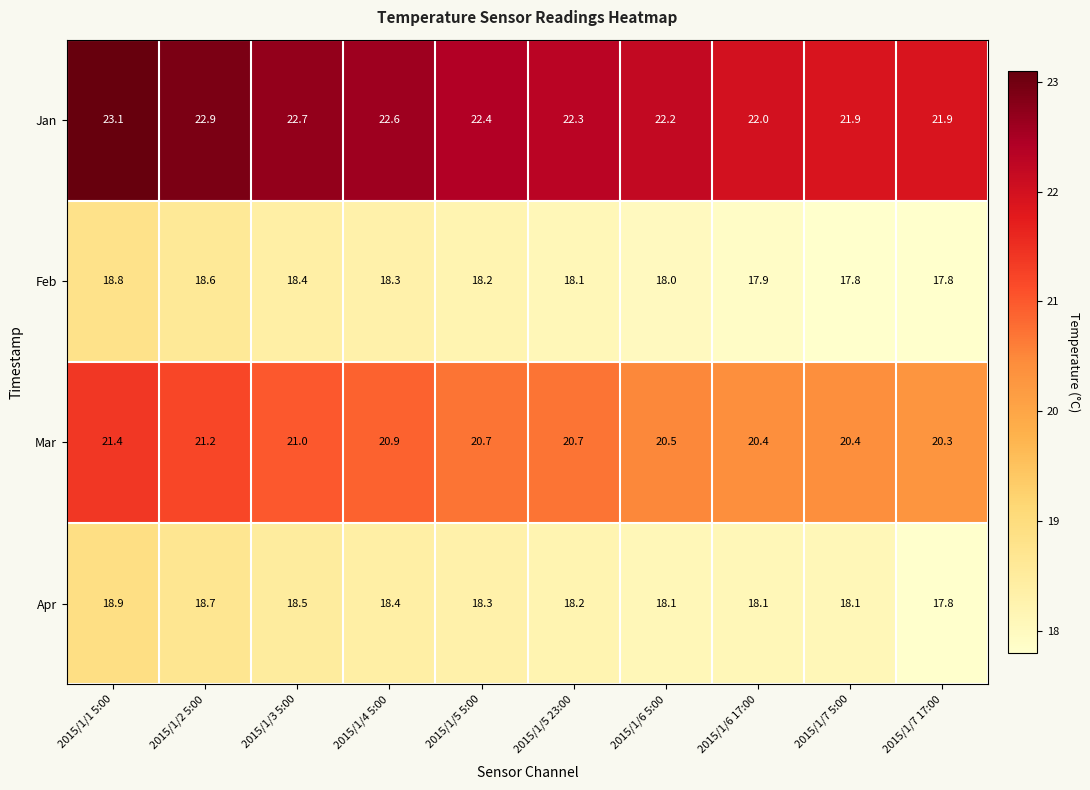

Which series has the widest spread of values?

Jan